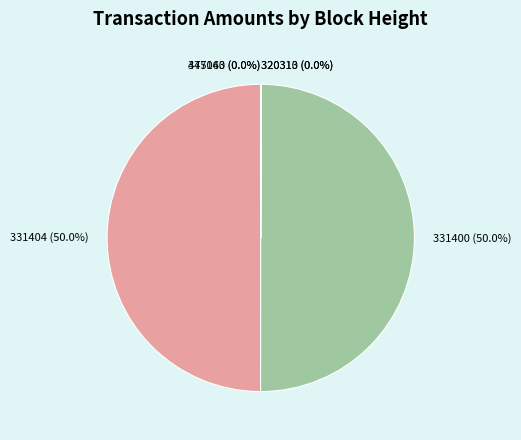

What is the ratio of the value at 331404 (50.0%) to the value at 331400 (50.0%)?

1.0